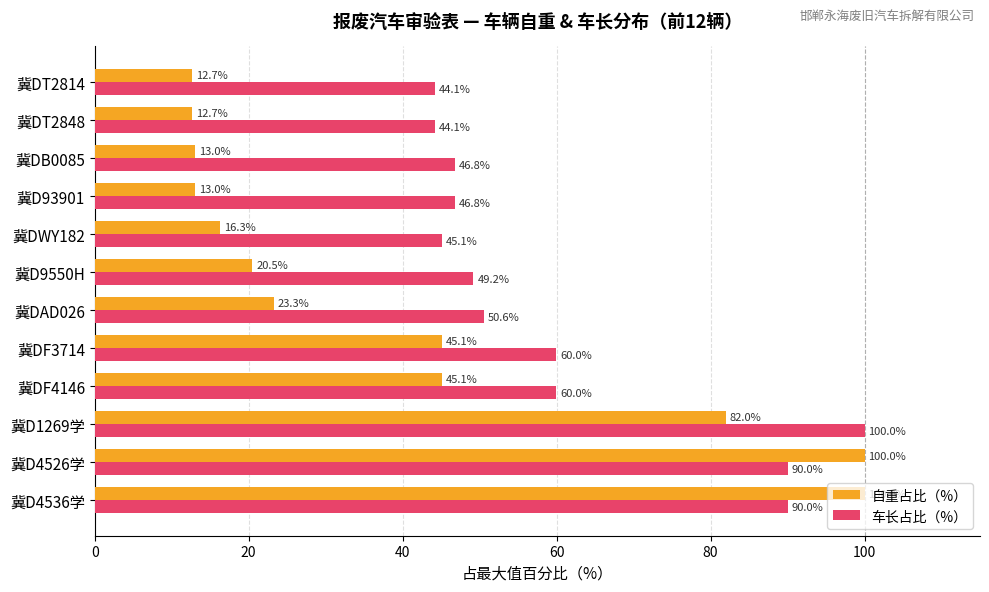

What is the approximate value of 自重占比（%） at 冀DB0085?

13.0